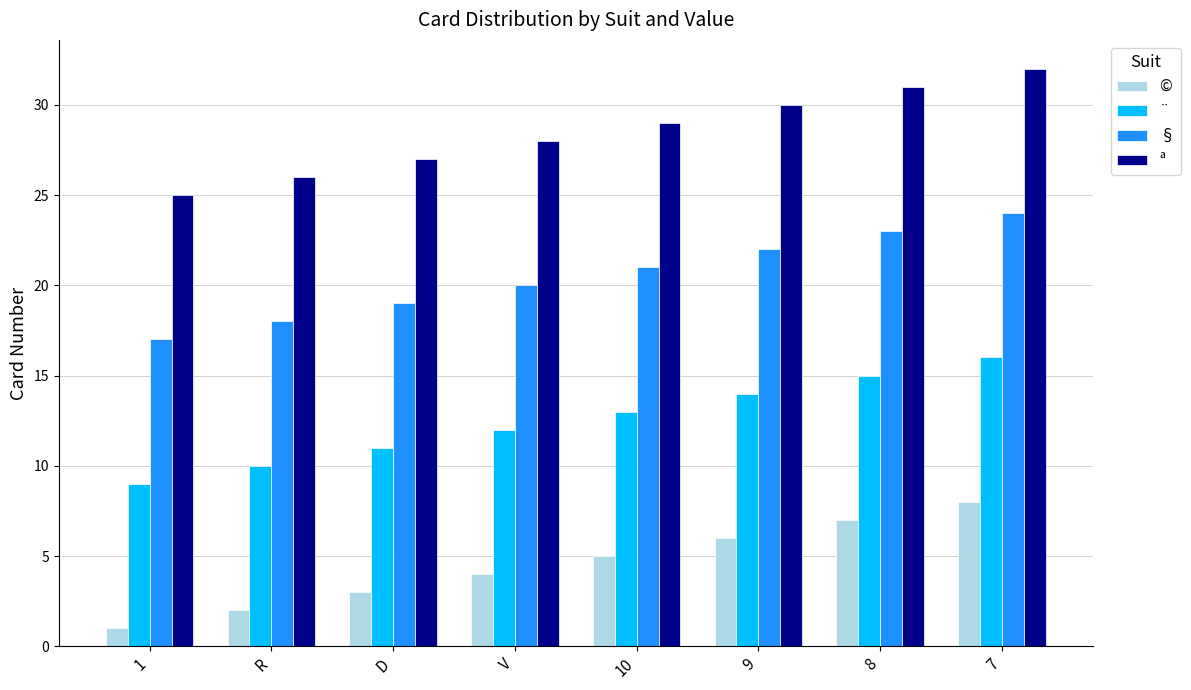

Where is ª nearest to the value 28?

V